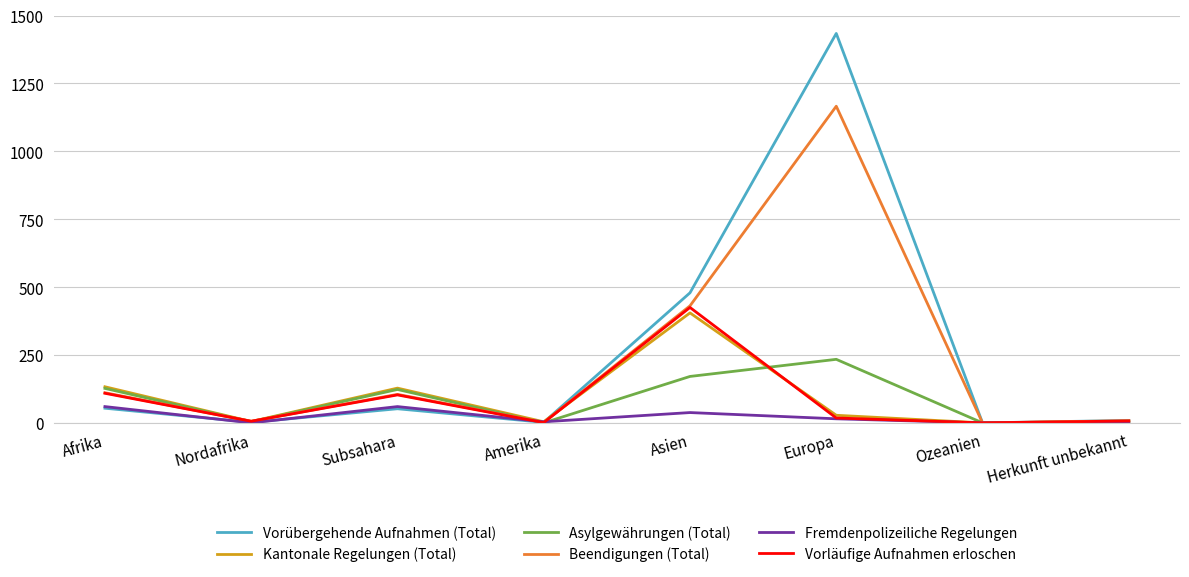

Is this an area chart (filled region under the line)?

No